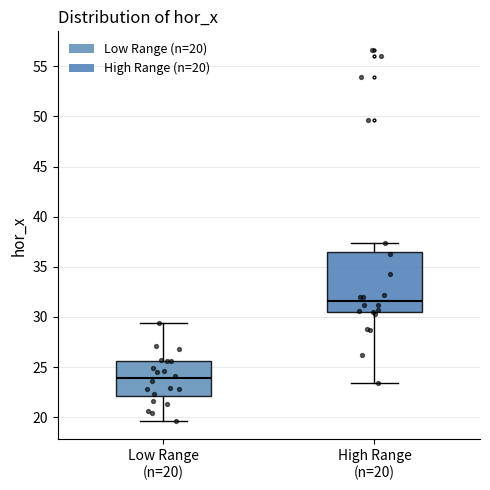

Which box has the highest median line?

High Range (n=20)